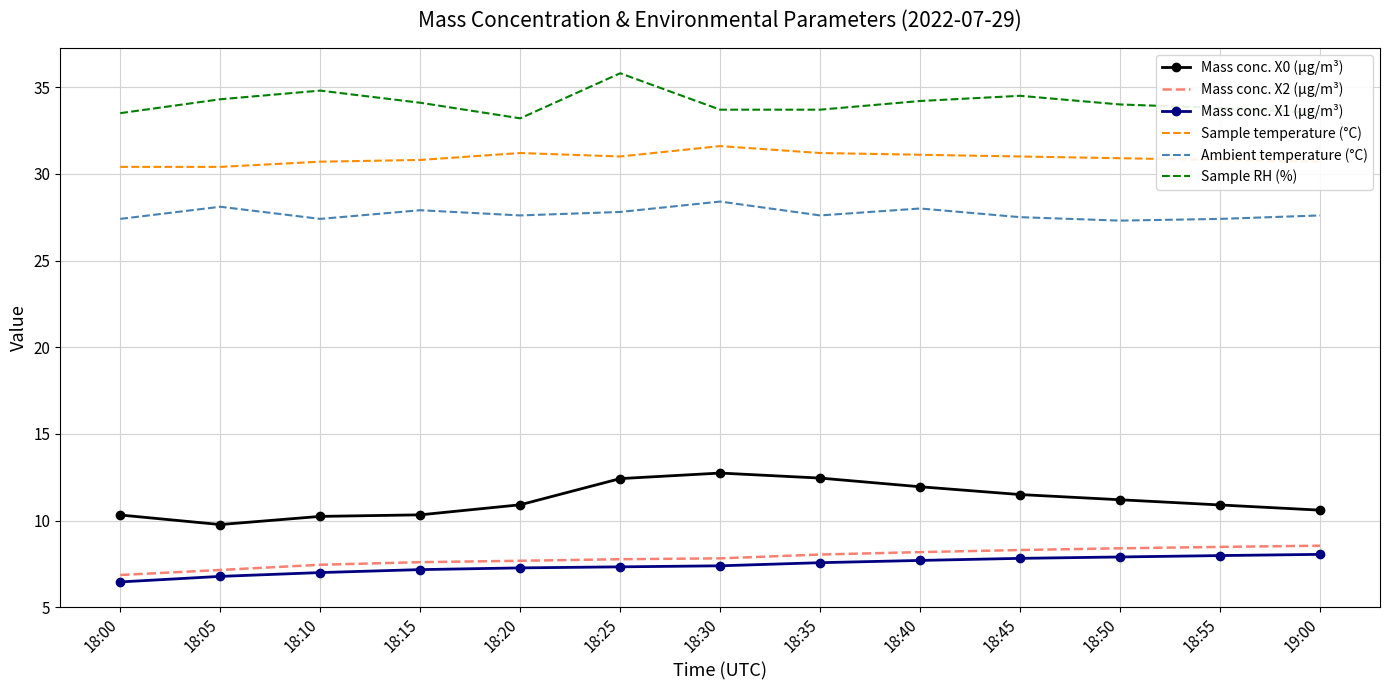

Rank the series by their maximum value, from lowest to highest.

Mass conc. X1 (μg/m³), Mass conc. X2 (μg/m³), Mass conc. X0 (μg/m³), Ambient temperature (°C), Sample temperature (°C), Sample RH (%)